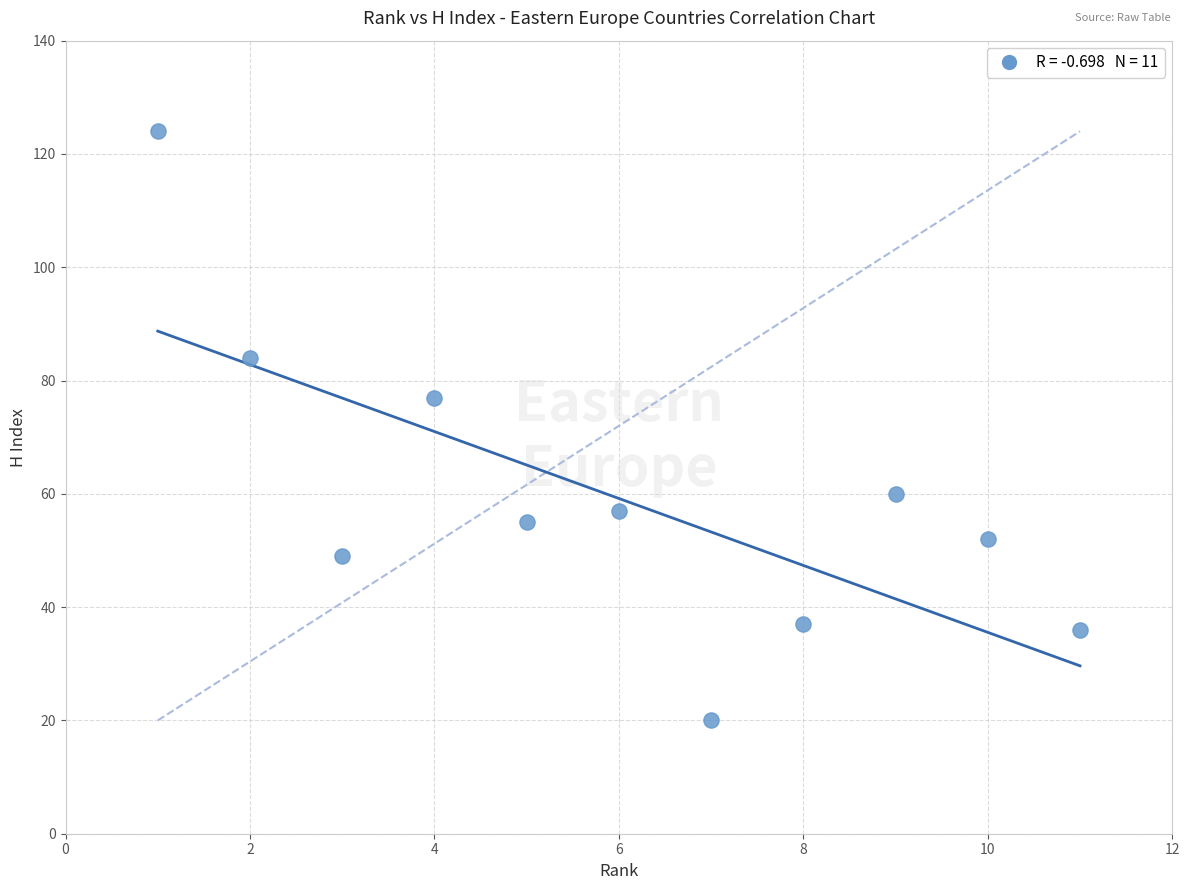

What Y value in the scatter plot is closest to 72?

77